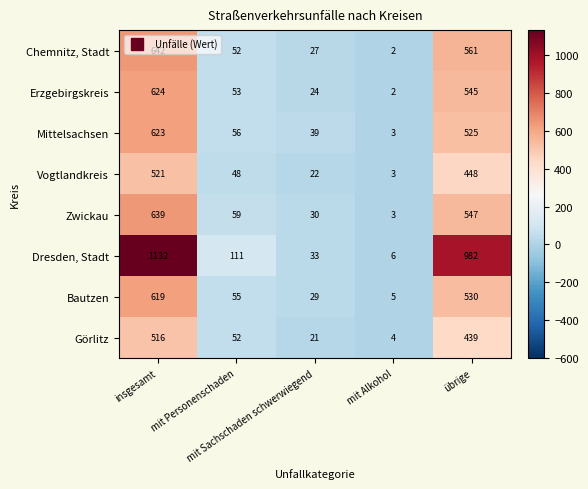

At how many categories does at least one series exceed 1046?

1